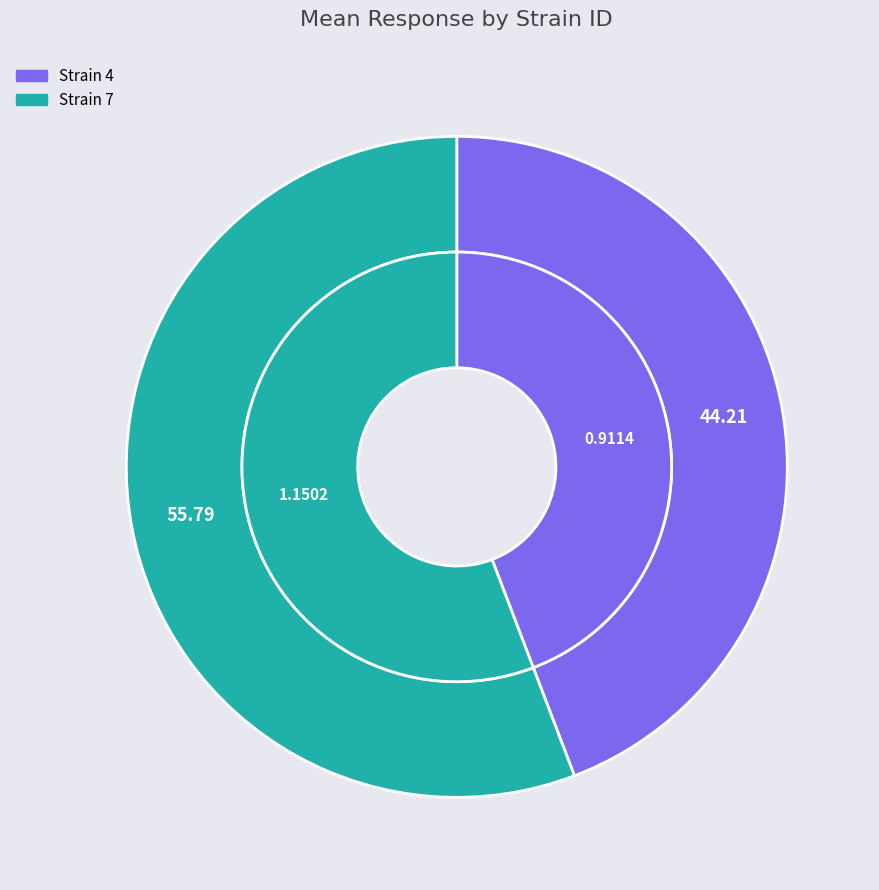

What percentage do 7 and 4 together represent?

100.0%